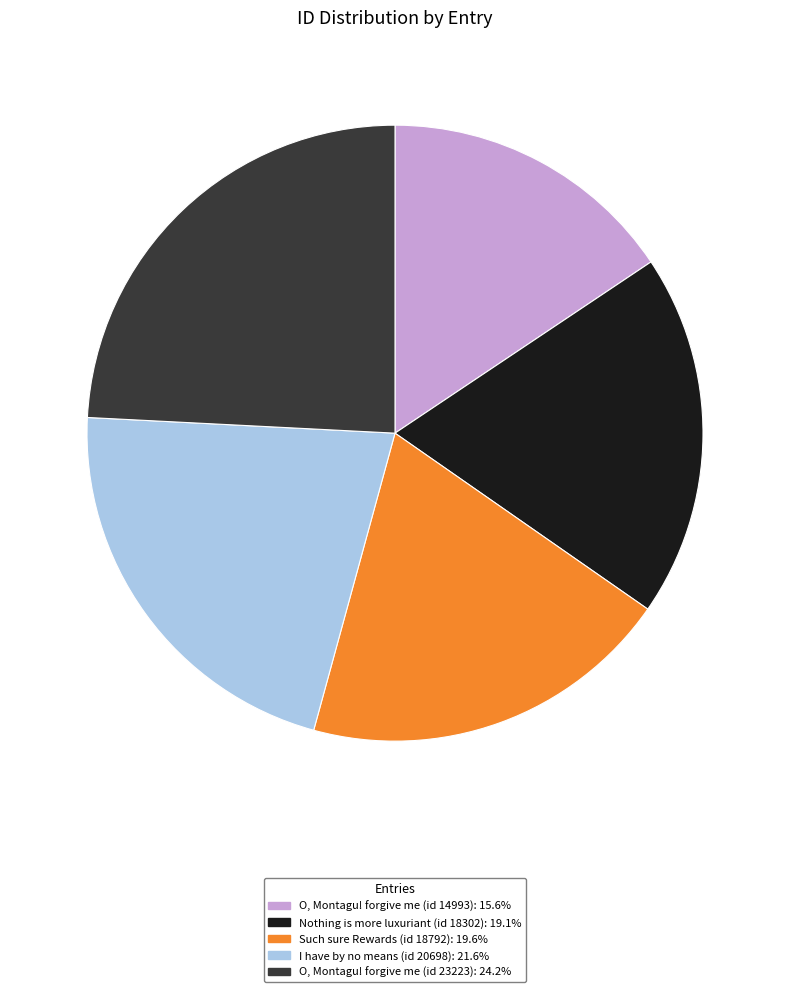

Between O, Montagu! forgive me (id 14993) and Such sure Rewards (id 18792), which is larger?

Such sure Rewards (id 18792)